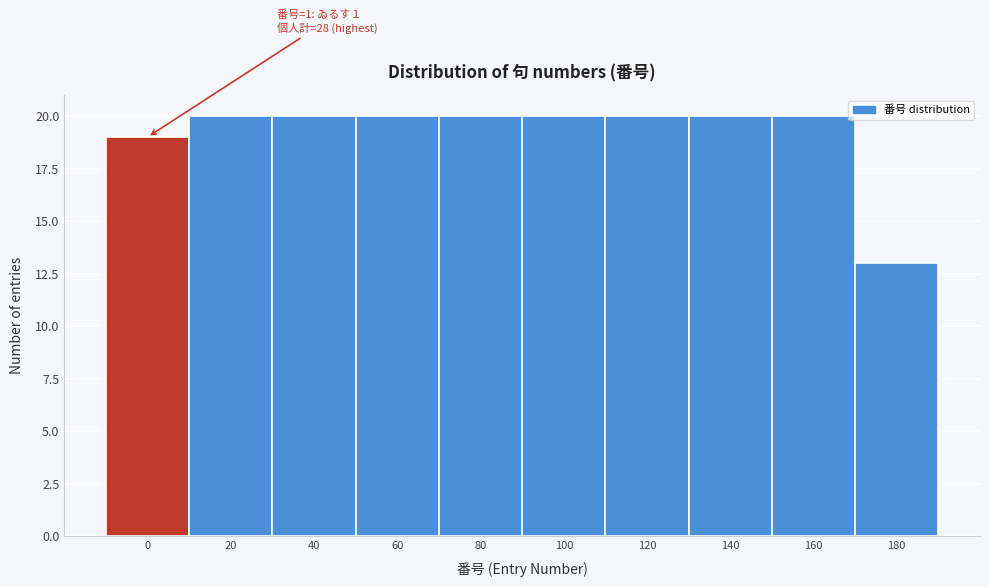

Reading left to right, list all the values displayed in this chart.

19	20	20	20	20	20	20	20	20	13